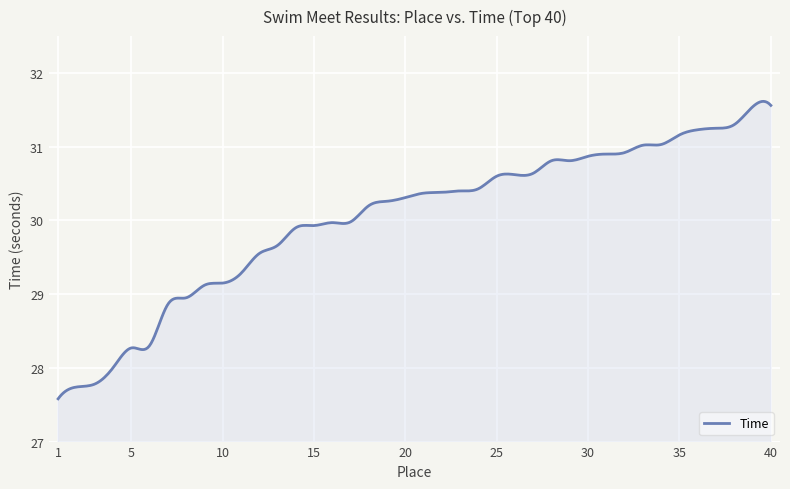

What is the maximum value shown in the chart?

31.6